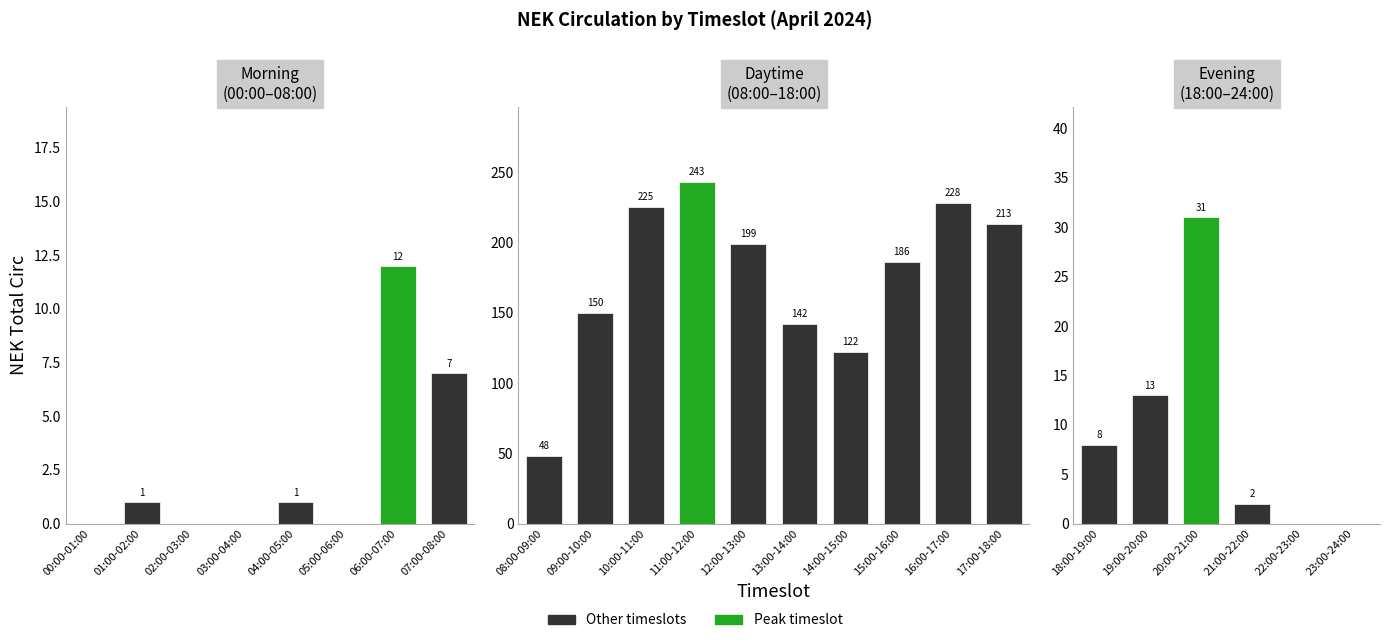

What is the approximate value at 11:00-12:00, to the nearest 50?

250